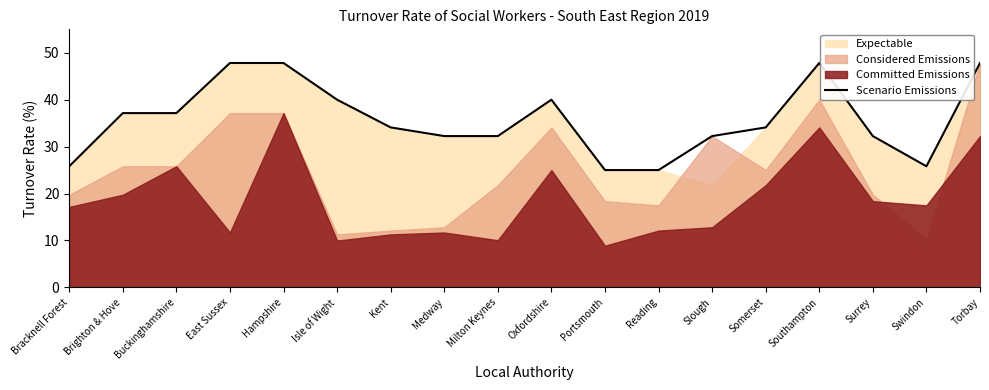

Where is the first local minimum?

Swindon